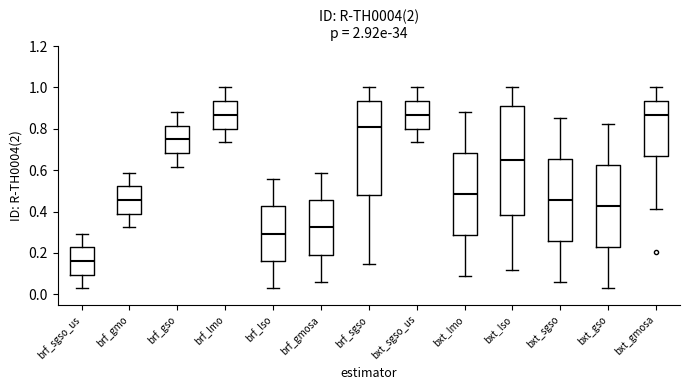

Where does the upper whisker of the box for bxt_gmosa end on the y-axis? The values are not printed on the chart, so give them approximately, as read against the axis.

1.00